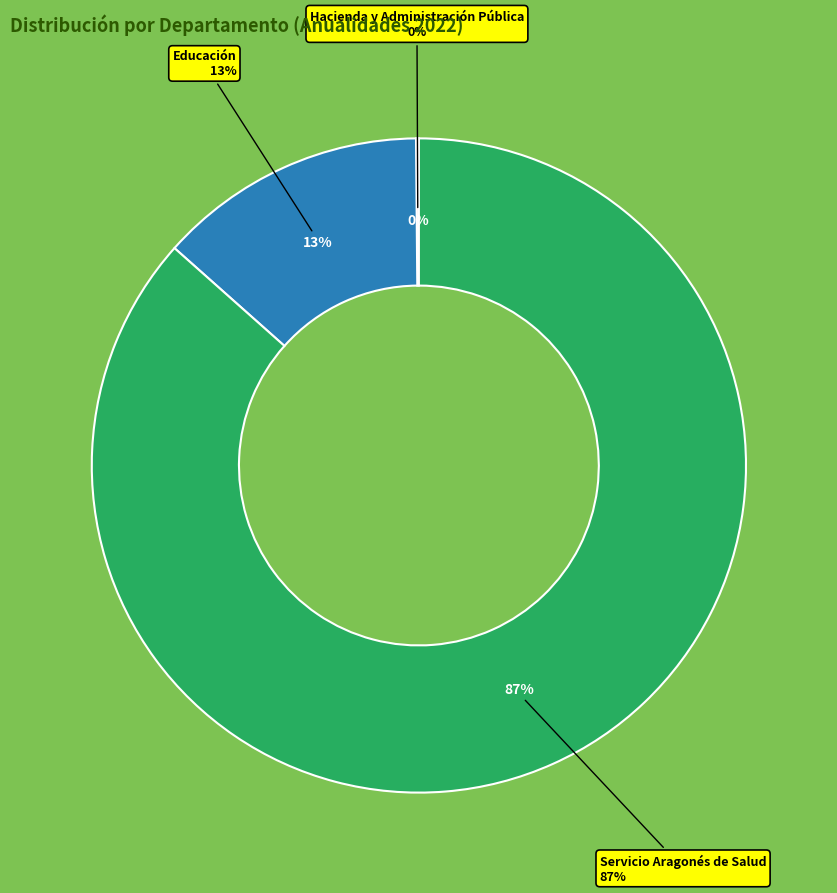

What is the smallest slice in the pie chart?

Hacienda y Administración Pública